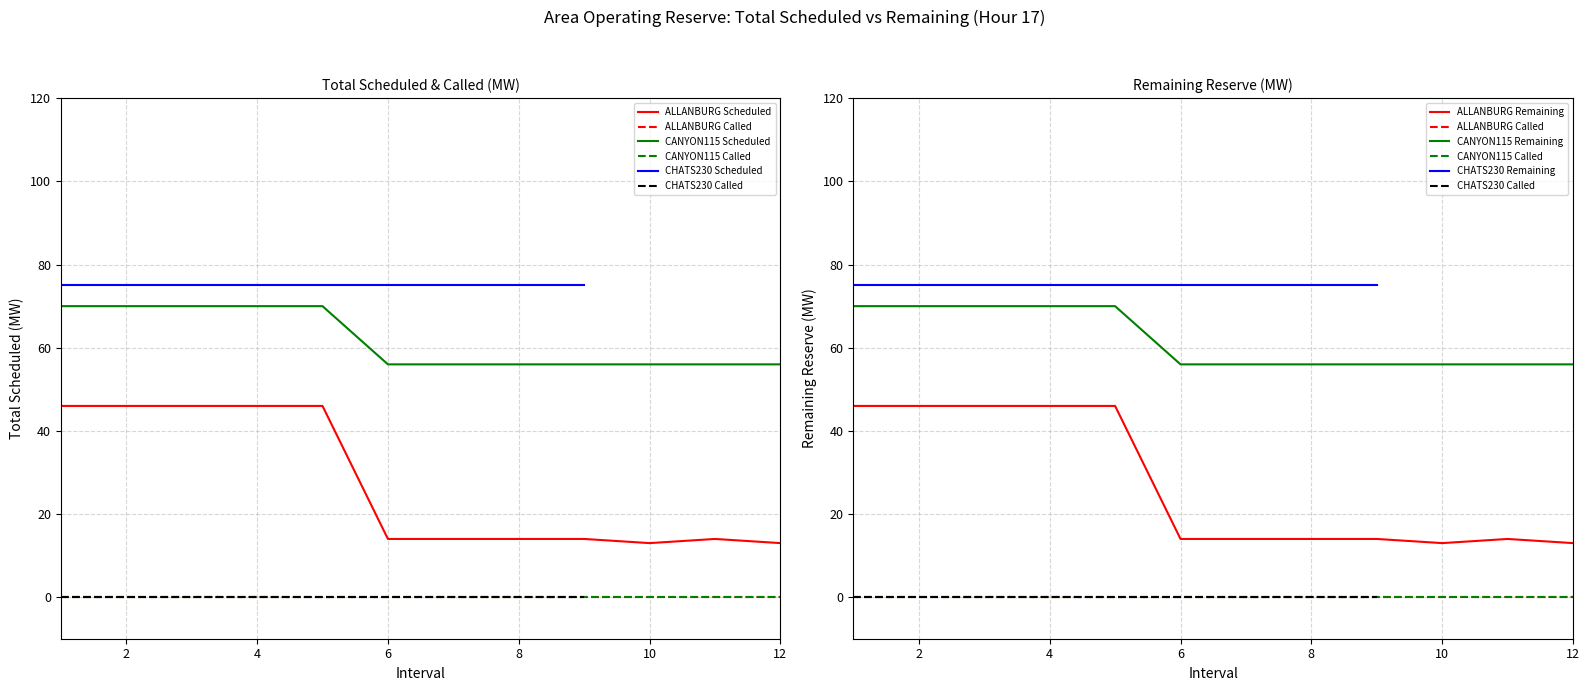

What is the difference between the maximum and minimum values in the Interval series?

11